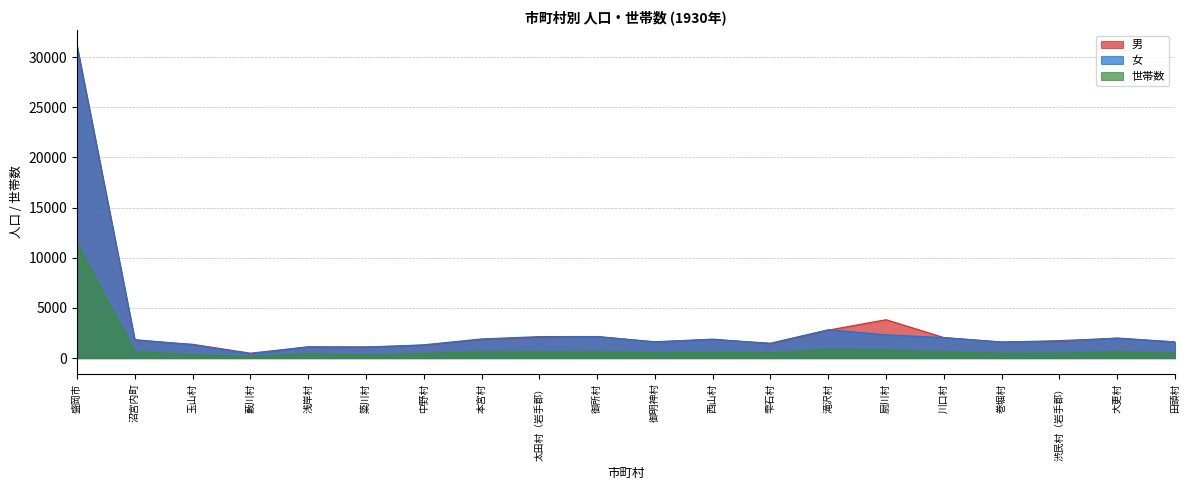

What is the label of the 10th point from the right?

御明神村